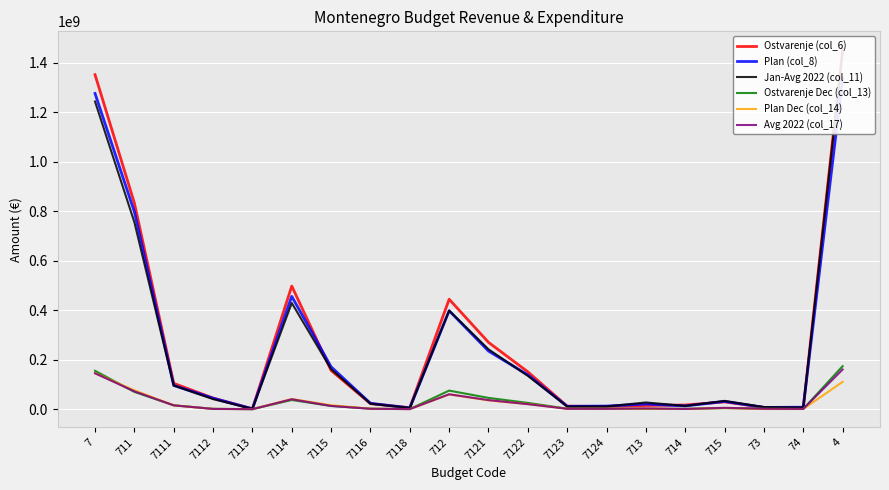

At 74, list the series in order from largest to smallest.

Plan (col_8), Jan-Avg 2022 (col_11), Ostvarenje (col_6), Avg 2022 (col_17), Ostvarenje Dec (col_13), Plan Dec (col_14)